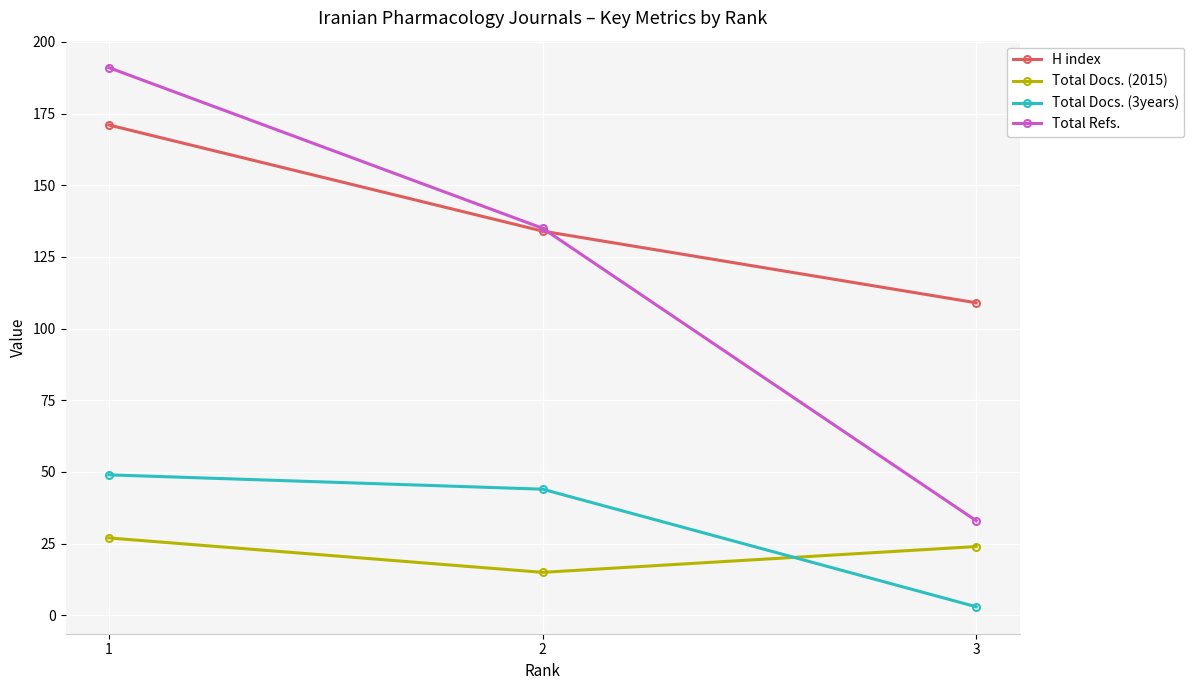

What is the value of the H index point at the 3rd from the left?

109